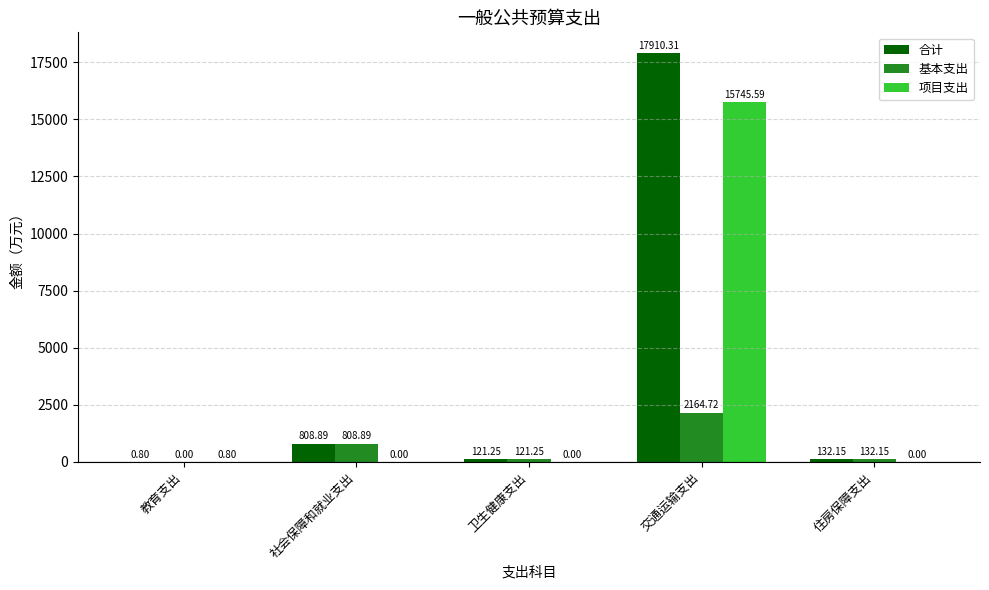

How many data points does each series have?

5